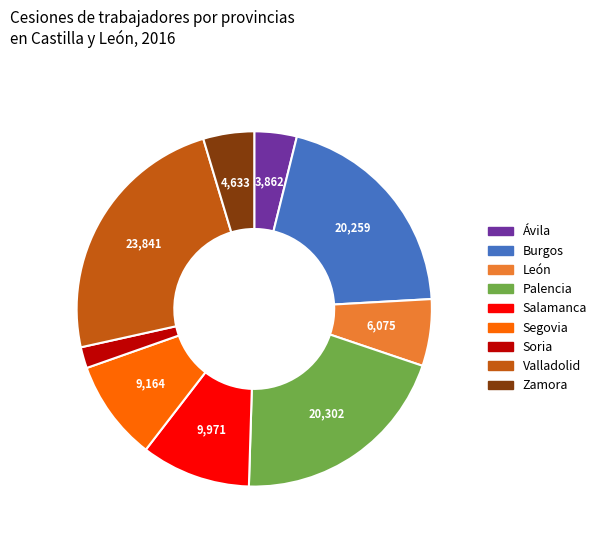

Approximately how many times larger is the value at Zamora compared to Ávila?

1.2